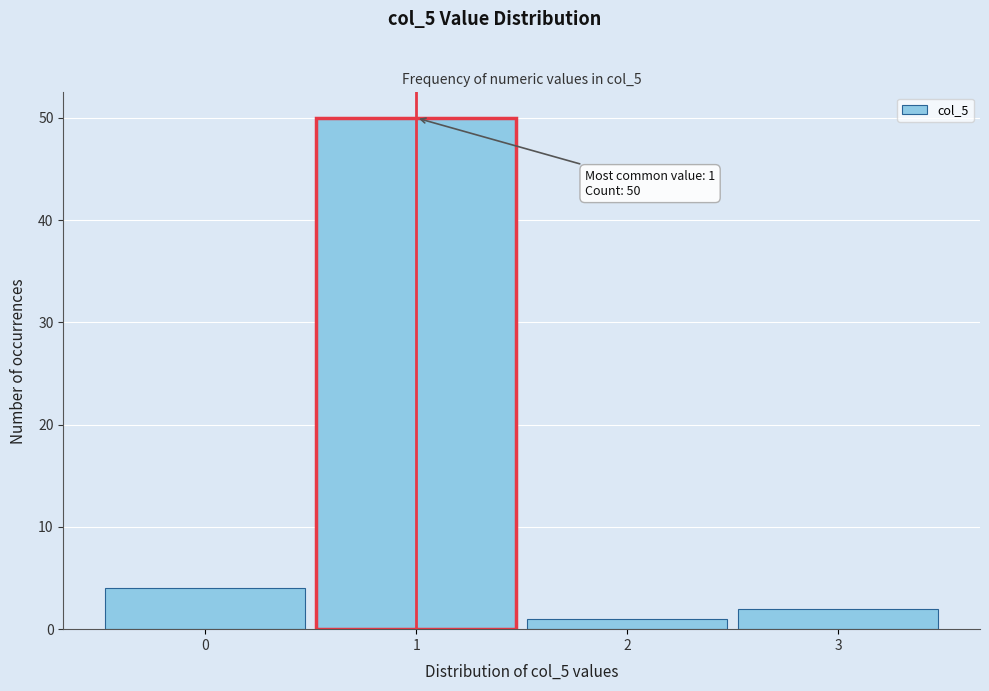

Over which range of the x-axis is the bar tallest?

0.5 to 1.5